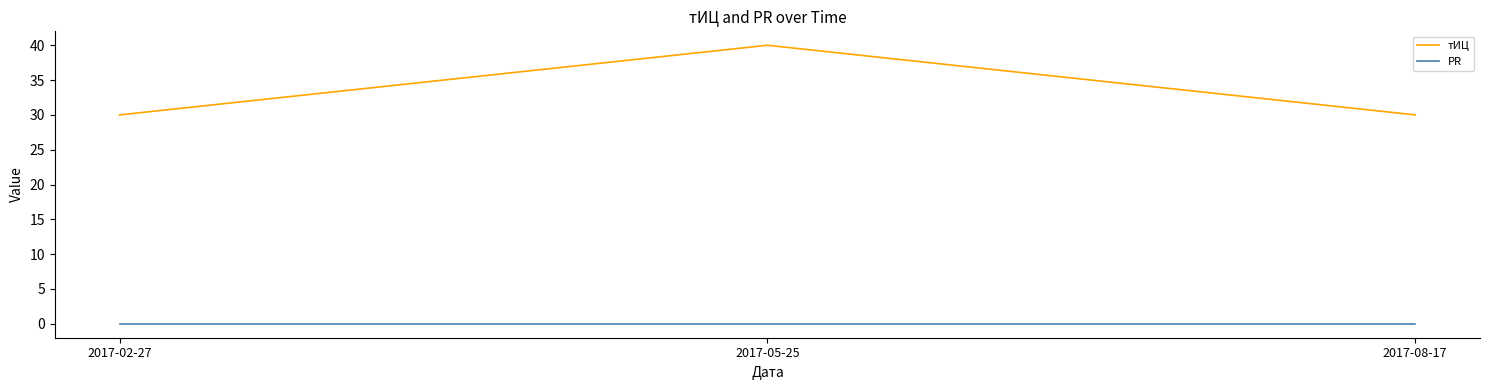

At which category is the sum across all series the highest?

2017-05-25